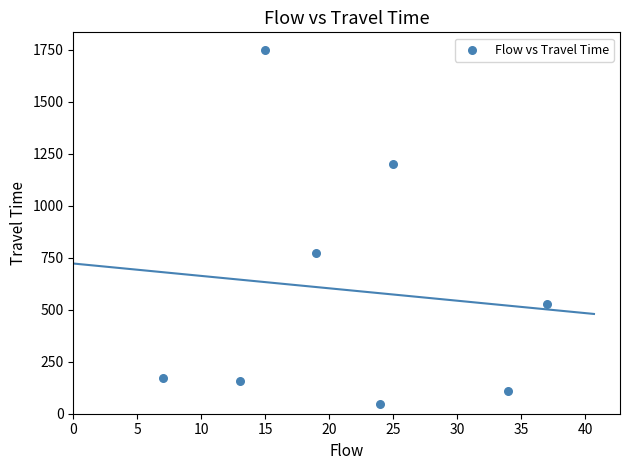

What is the average X value?

22